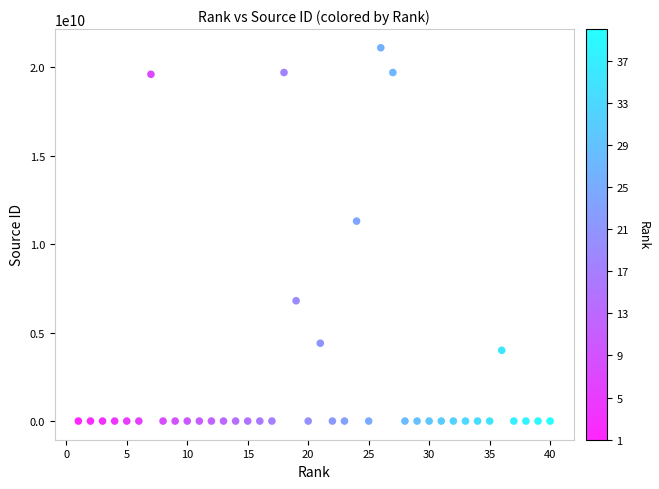

What is the range of X values (max minus min)?

39